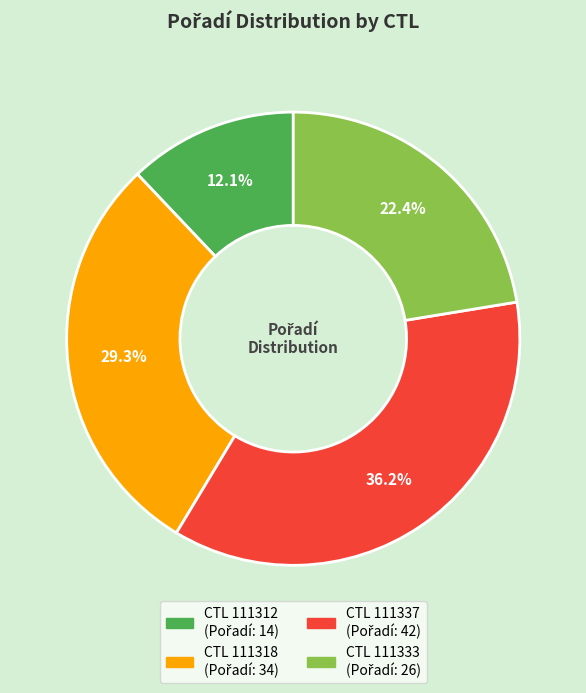

Is there a majority slice in this chart?

No